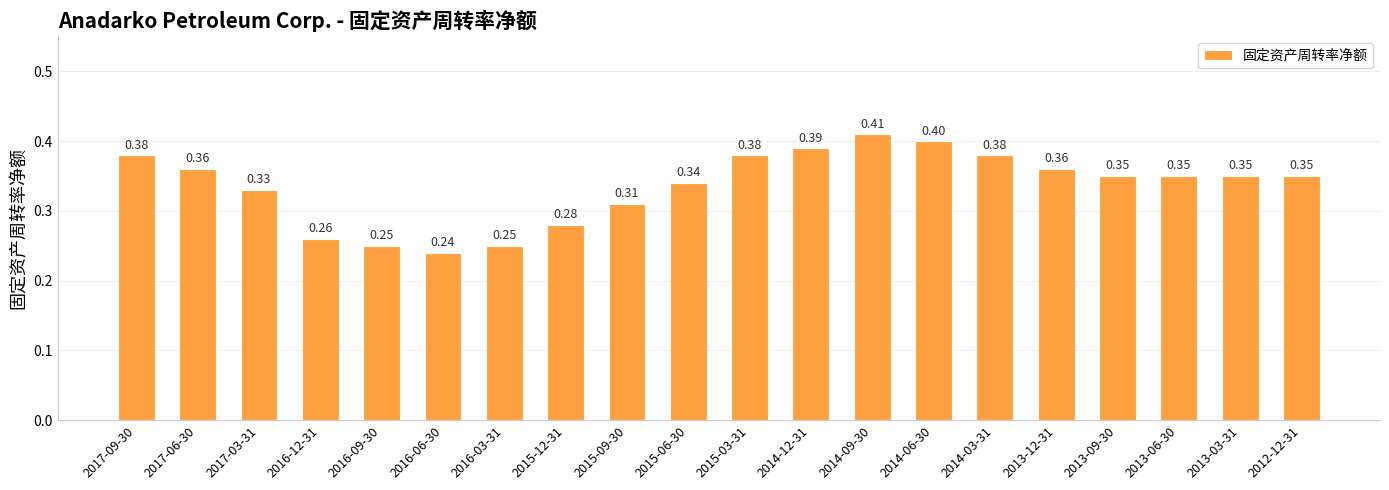

What is the label of the 10th bar from the right?

2015-03-31